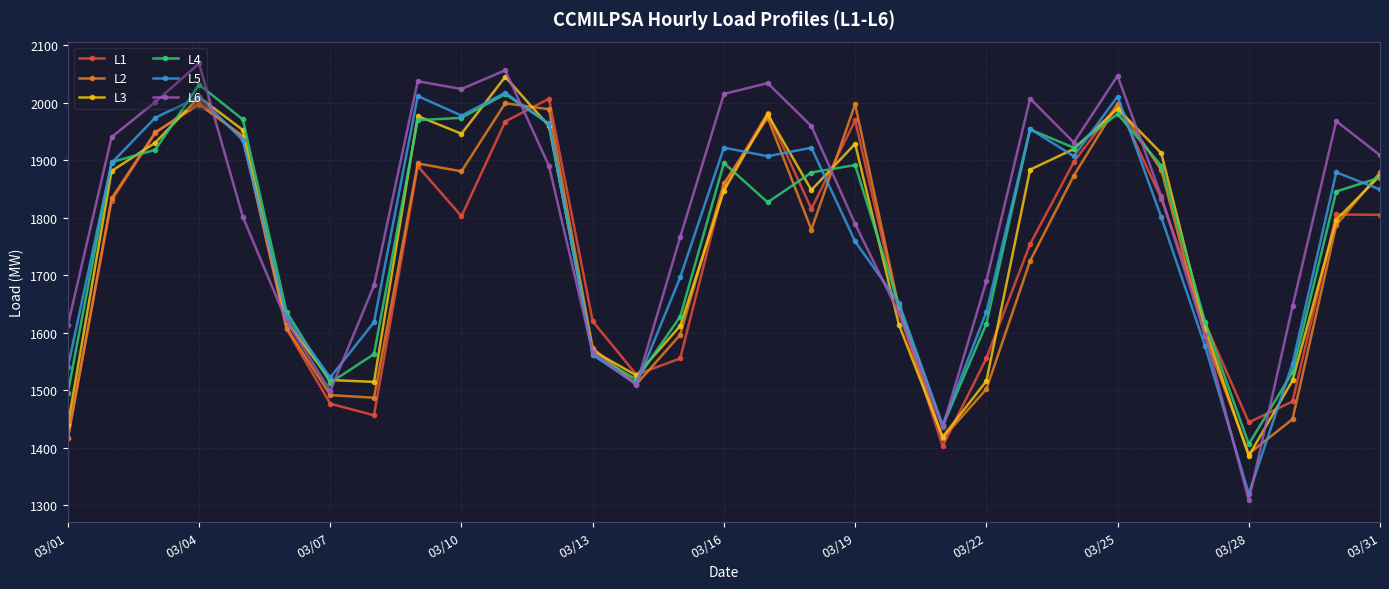

What is the difference between the maximum and second lowest values in the L3 series?

626.6